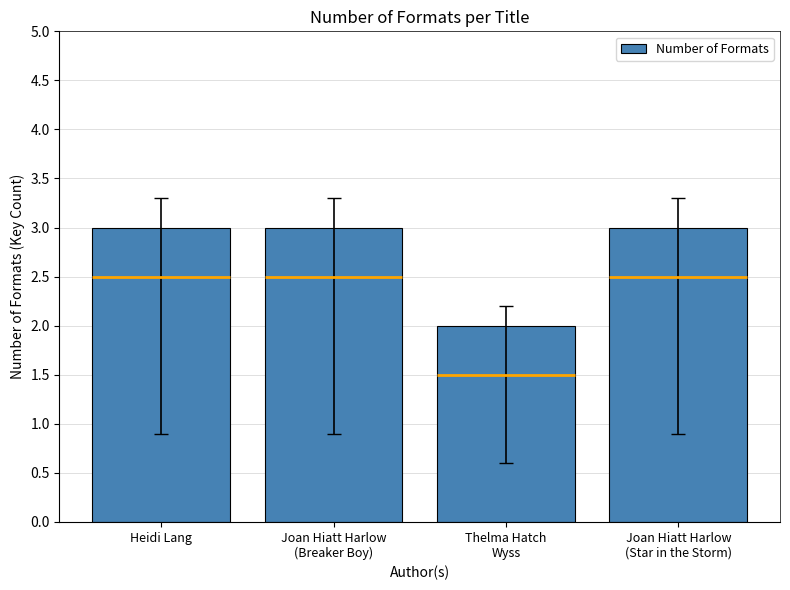

The chart shows a value of 3 at Heidi Lang. True or false?

True